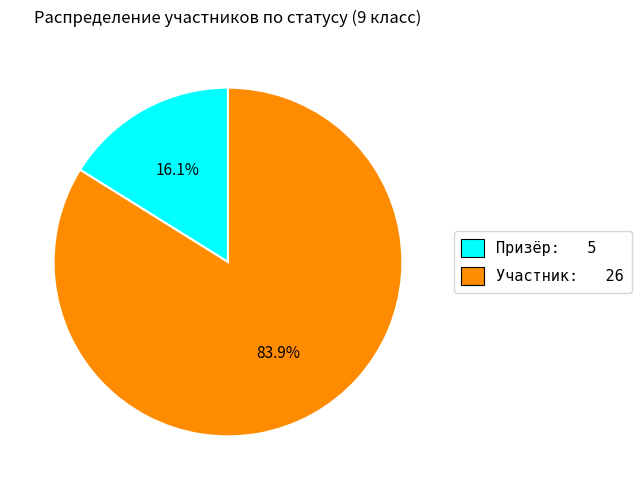

Rank the categories by value from lowest to highest.

Призёр, Участник